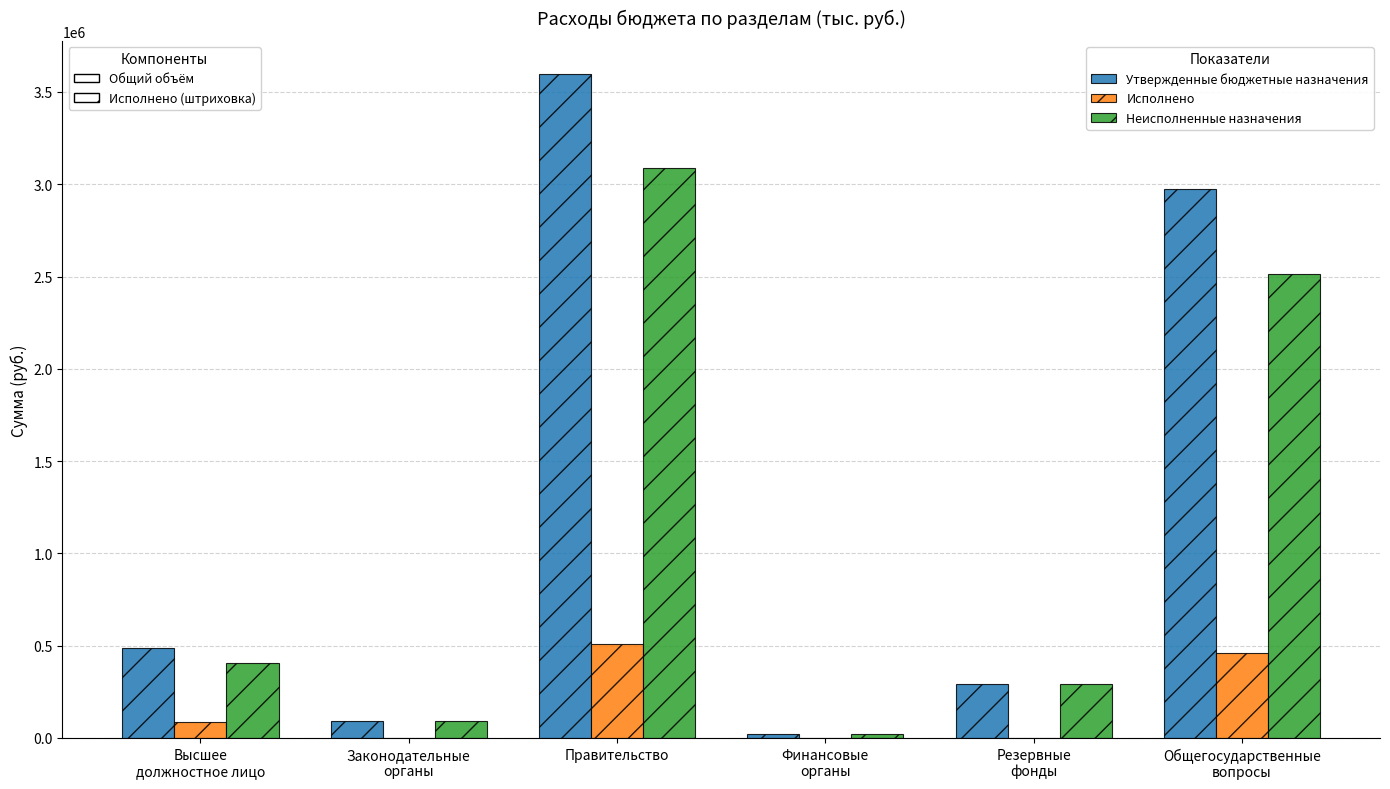

What is the maximum value shown in the chart?

3596785.4